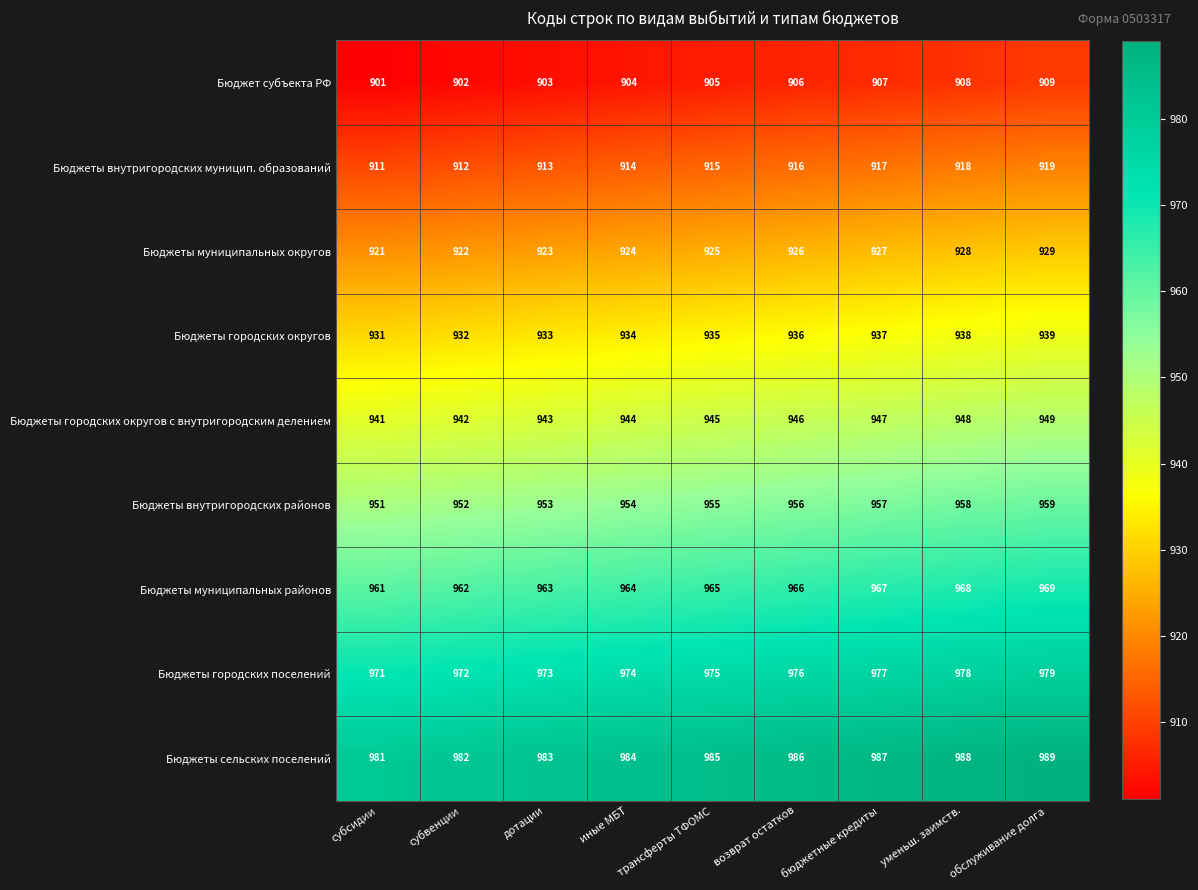

What is the maximum value shown in the chart?

989